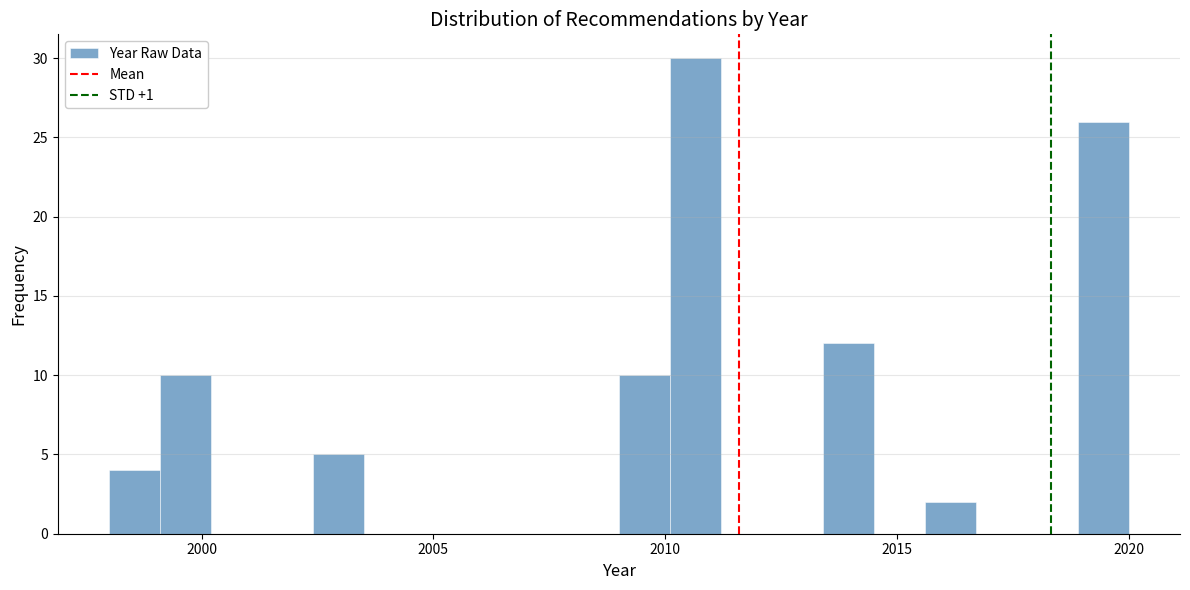

Around what value on the x-axis is the tallest bar? Give the approximate position of its centre, as read against the axis.

2010.5